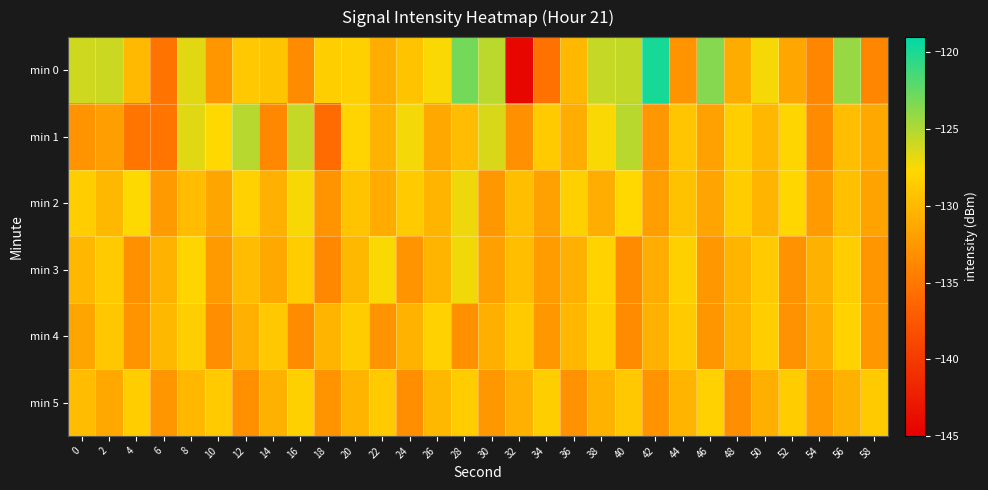

Reading left to right, list all the values displayed in this chart.

min 0: 0=-126.0	2=-125.9	4=-130.0	6=-135.3	8=-126.7	10=-132.6	12=-129.0	14=-129.2	16=-133.5	18=-128.5	20=-128.3	22=-130.8	24=-129.3	26=-127.5	28=-123.0	30=-125.4	32=-144.4	34=-135.5	36=-130.1	38=-125.7	40=-125.6	42=-119.8	44=-132.9	46=-123.5	48=-131.0	50=-127.4	52=-131.4	54=-133.9	56=-124.2	58=-133.9
min 1: 0=-132.8	2=-132.1	4=-135.1	6=-135.2	8=-126.7	10=-127.7	12=-125.2	14=-133.7	16=-125.8	18=-135.9	20=-128.0	22=-130.5	24=-127.3	26=-131.2	28=-129.8	30=-126.4	32=-133.1	34=-128.7	36=-130.9	38=-127.5	40=-125.3	42=-132.6	44=-129.1	46=-131.8	48=-128.4	50=-130.2	52=-127.9	54=-133.5	56=-129.7	58=-131.3
min 2: 0=-128.5	2=-130.1	4=-127.6	6=-132.3	8=-129.8	10=-131.5	12=-128.2	14=-130.7	16=-127.4	18=-132.9	20=-129.3	22=-131.1	24=-128.8	26=-130.4	28=-127.1	30=-132.6	32=-129.6	34=-131.8	36=-128.3	38=-130.9	40=-127.7	42=-132.1	44=-129.4	46=-131.6	48=-128.6	50=-130.3	52=-127.8	54=-132.4	56=-129.5	58=-131.7
min 3: 0=-130.2	2=-128.7	4=-133.1	6=-130.5	8=-127.9	10=-132.4	12=-129.8	14=-131.3	16=-128.6	18=-133.7	20=-130.1	22=-127.5	24=-132.8	26=-130.3	28=-127.2	30=-131.9	32=-129.6	34=-132.2	36=-130.7	38=-128.1	40=-133.4	42=-130.9	44=-128.3	46=-132.6	48=-130.4	50=-128.8	52=-133.0	54=-130.6	56=-128.5	58=-132.7
min 4: 0=-131.5	2=-129.0	4=-132.8	6=-130.1	8=-128.4	10=-133.2	12=-130.7	14=-128.9	16=-133.5	18=-130.3	20=-128.6	22=-132.9	24=-130.5	26=-128.2	28=-133.1	30=-130.8	32=-128.7	34=-132.5	36=-130.2	38=-128.3	40=-133.4	42=-130.6	44=-128.8	46=-132.7	48=-130.4	50=-128.5	52=-133.0	54=-130.9	56=-128.1	58=-132.6
min 5: 0=-129.8	2=-131.3	4=-128.5	6=-132.7	8=-130.2	10=-128.8	12=-133.1	14=-130.6	16=-128.3	18=-132.9	20=-130.4	22=-128.7	24=-133.3	26=-130.1	28=-128.6	30=-132.5	32=-130.7	34=-128.4	36=-133.0	38=-130.5	40=-128.9	42=-132.8	44=-130.3	46=-128.2	48=-133.2	50=-130.8	52=-128.6	54=-132.4	56=-130.6	58=-128.7